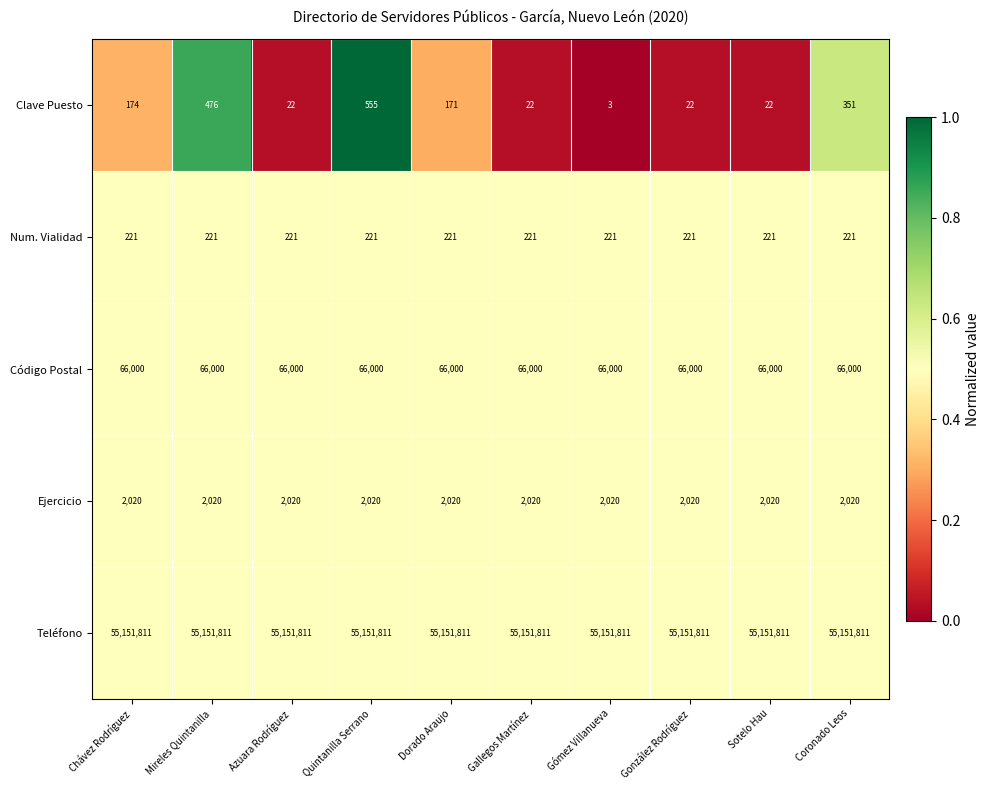

The value of Num. Vialidad at Gallegos Martínez is 139. True or false?

False